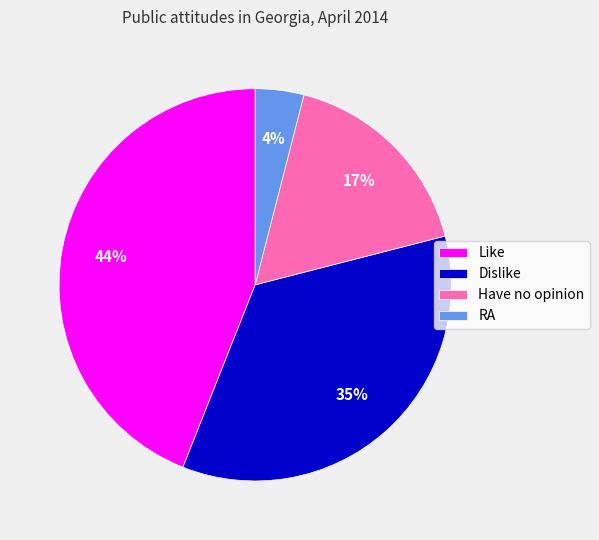

Approximately how many times larger is the value at Dislike compared to Like?

0.8